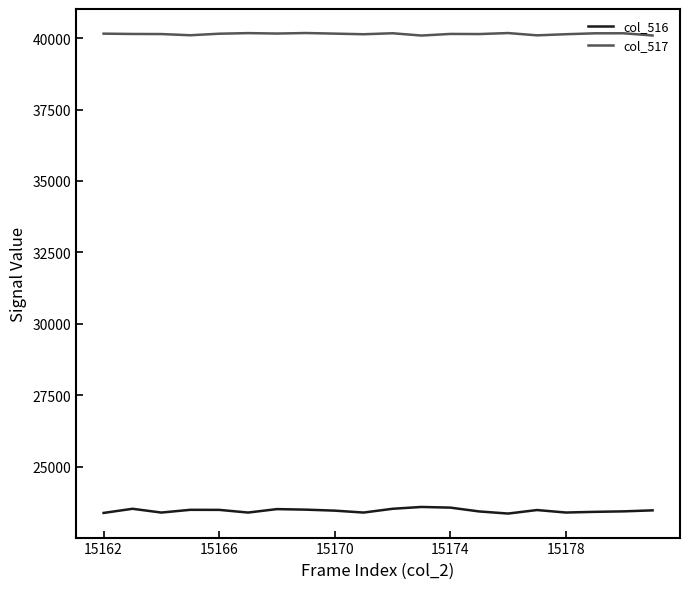

What is the maximum value for col_517?

40178